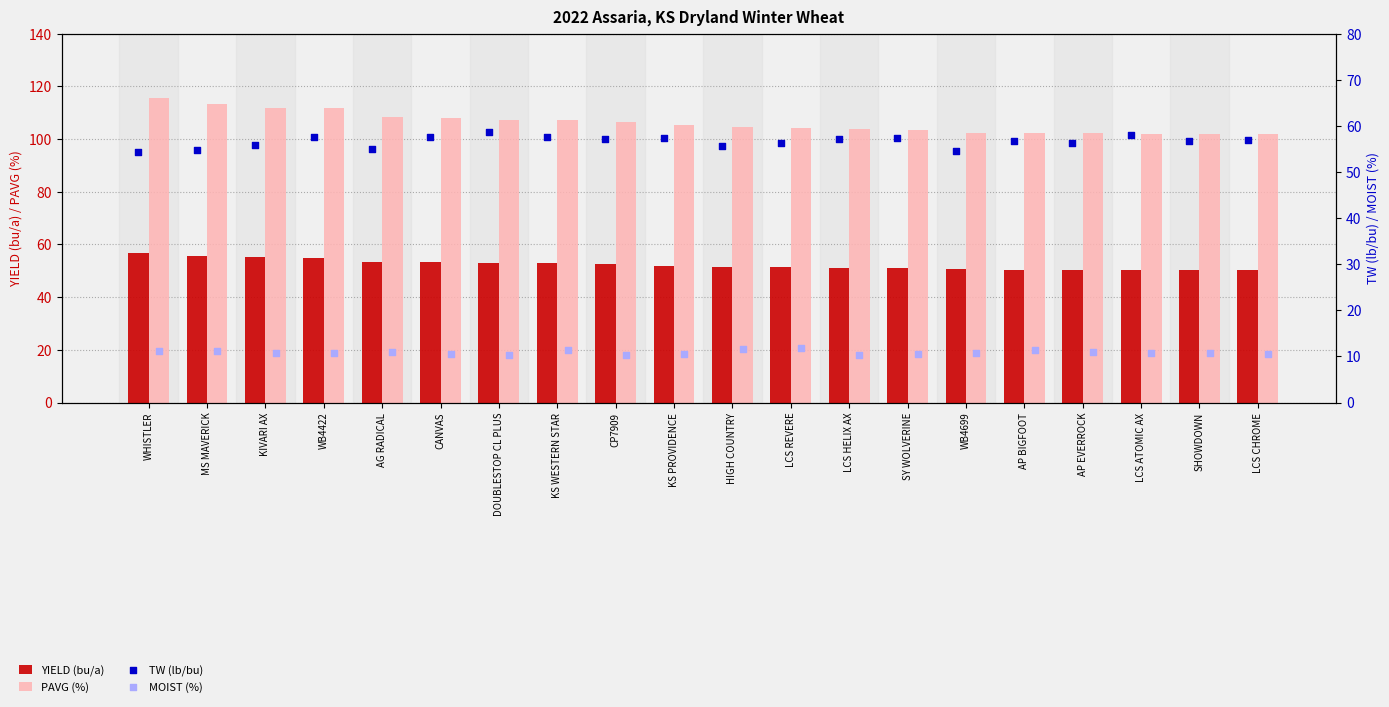

At how many categories does at least one series exceed 41?

20